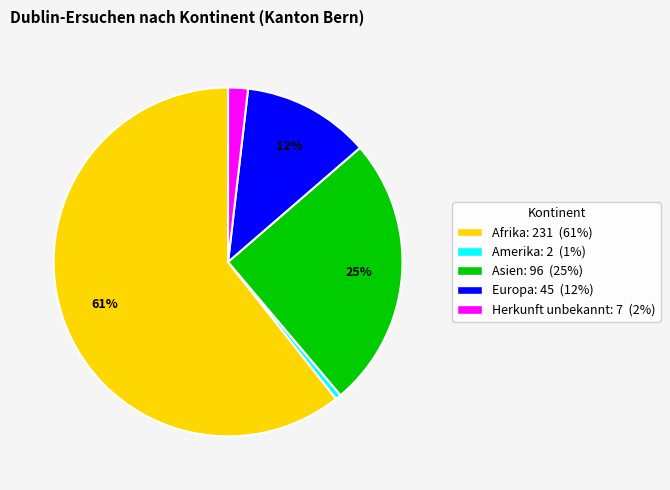

To the nearest percent, what is the average slice percentage?

20%